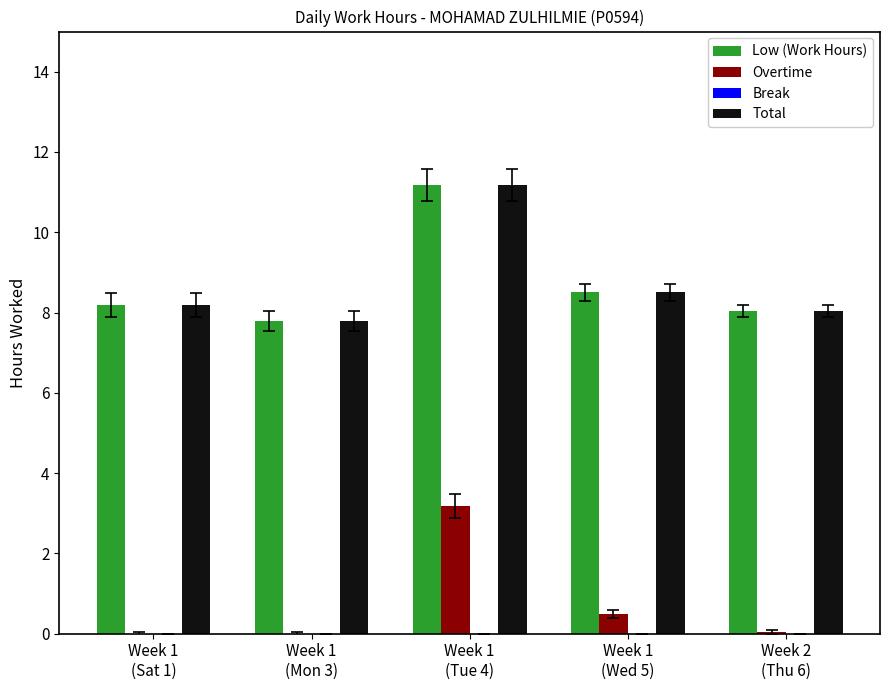

What is the greatest value displayed?

11.2